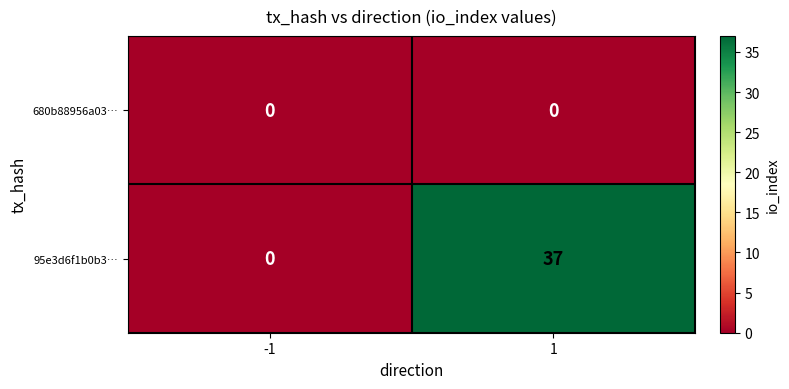

At 1, list the series in order from smallest to largest.

680b88956a03…, 95e3d6f1b0b3…